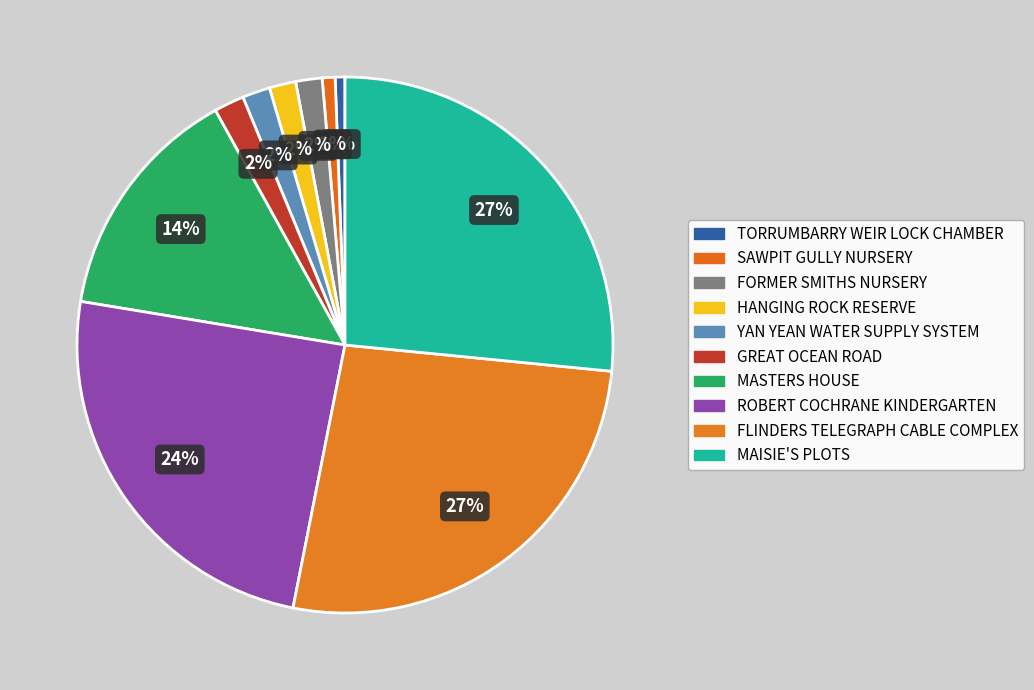

Between GREAT OCEAN ROAD and MASTERS HOUSE, which is larger?

MASTERS HOUSE